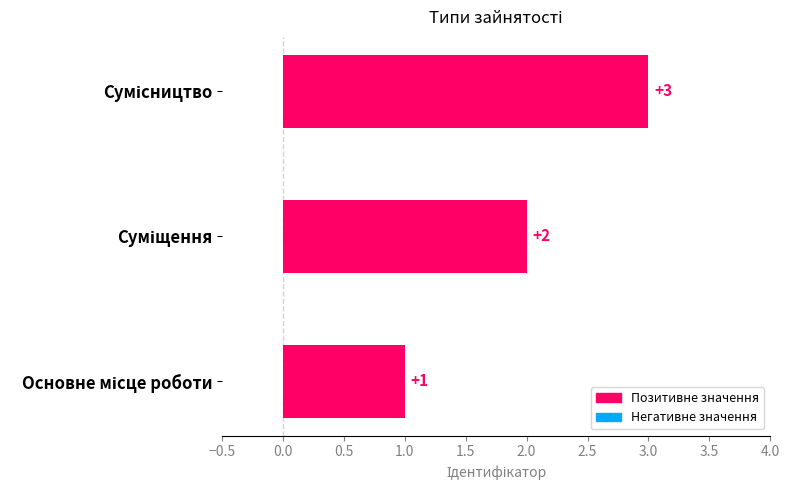

Are the bars grouped side by side (vs. stacked)?

No